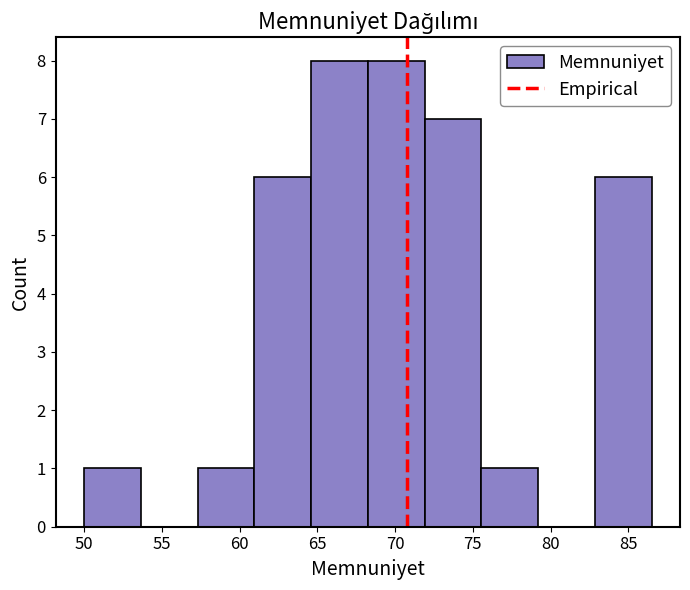

Reading left to right, list every bar in this chart as the range it spans on the x-axis followed by its height. Neither the bar edges nor the heights are printed on the chart, so give them approximately, as read against the axes.

50.00 to 53.65: 1
53.65 to 57.30: 0
57.30 to 60.95: 1
60.95 to 64.60: 6
64.60 to 68.25: 8
68.25 to 71.90: 8
71.90 to 75.55: 7
75.55 to 79.20: 1
79.20 to 82.85: 0
82.85 to 86.50: 6